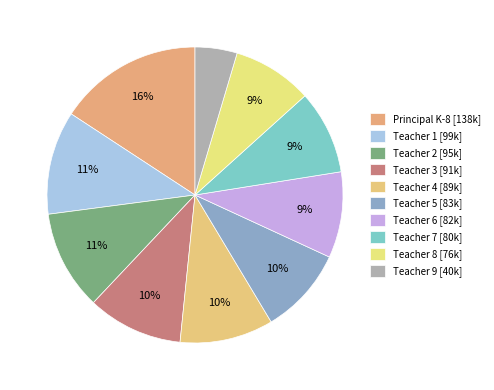

How many slices are in this pie chart?

10